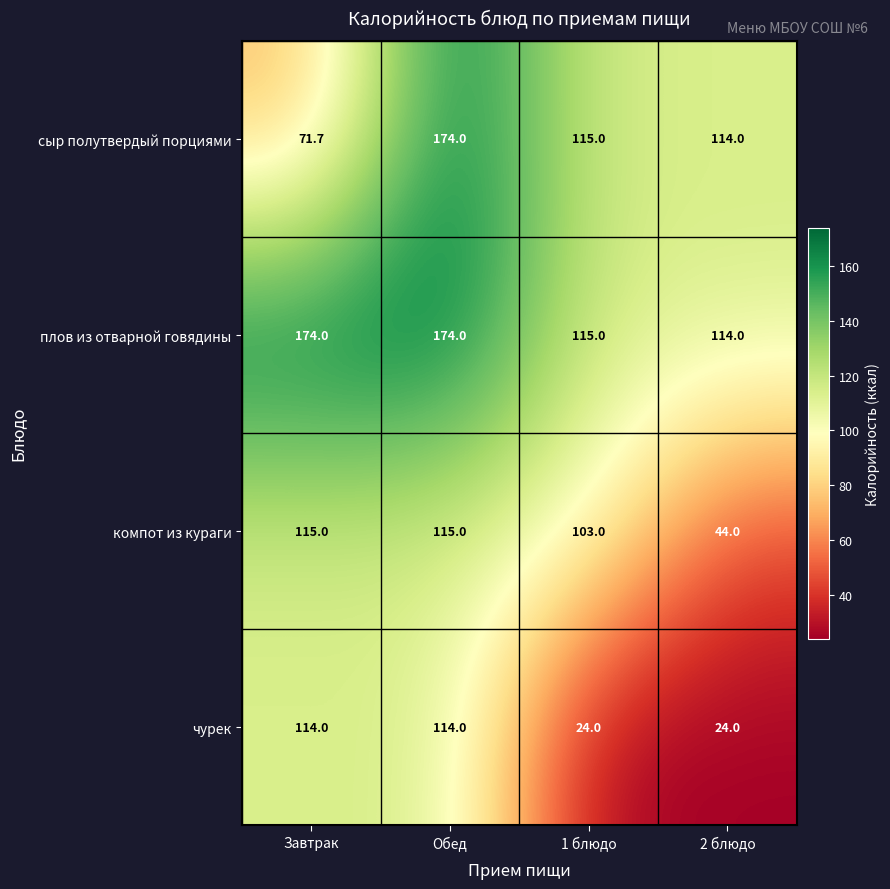

Reading right to left, transcribe all the data shown in this chart.

сыр полутвердый порциями: 114.0	115.0	174.0	71.7
плов из отварной говядины: 114.0	115.0	174.0	174.0
компот из кураги: 44.0	103.0	115.0	115.0
чурек: 24.0	24.0	114.0	114.0